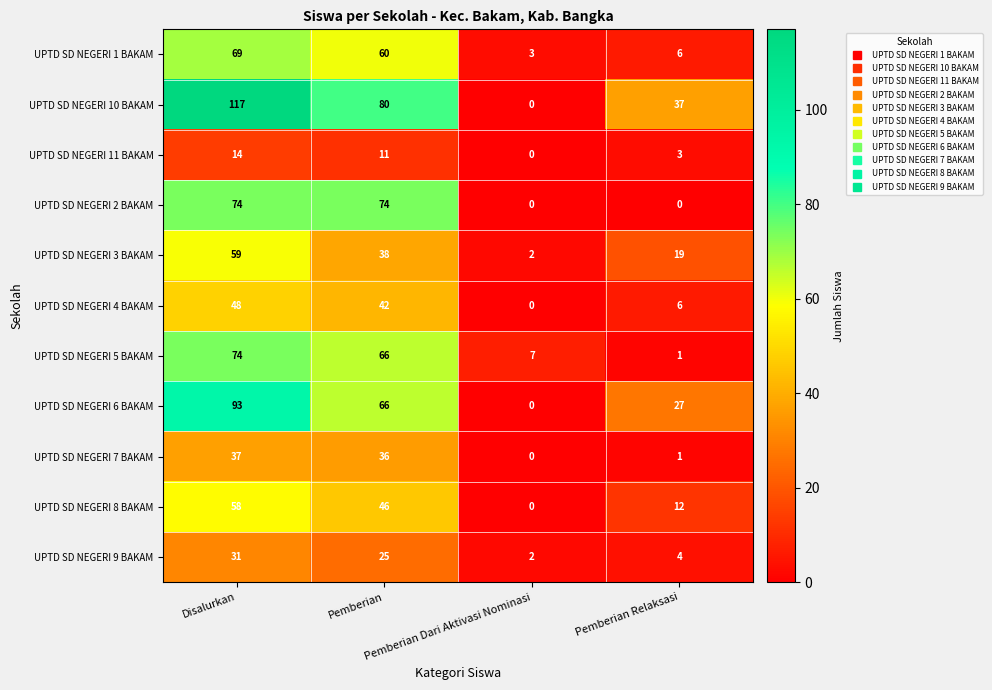

Count the UPTD SD NEGERI 2 BAKAM values in the range 0 to 74.

4